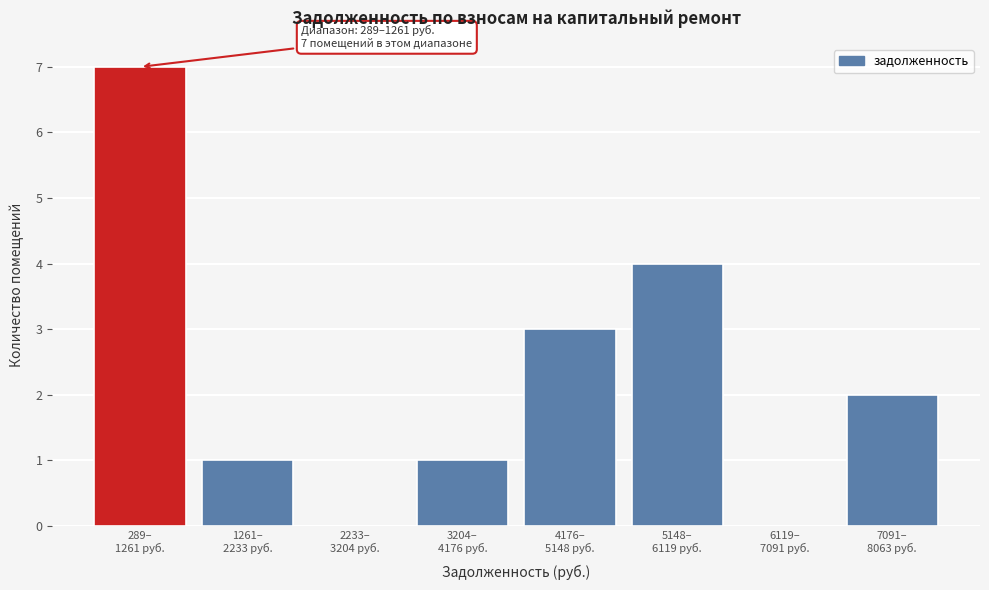

What is the greatest value displayed?

7